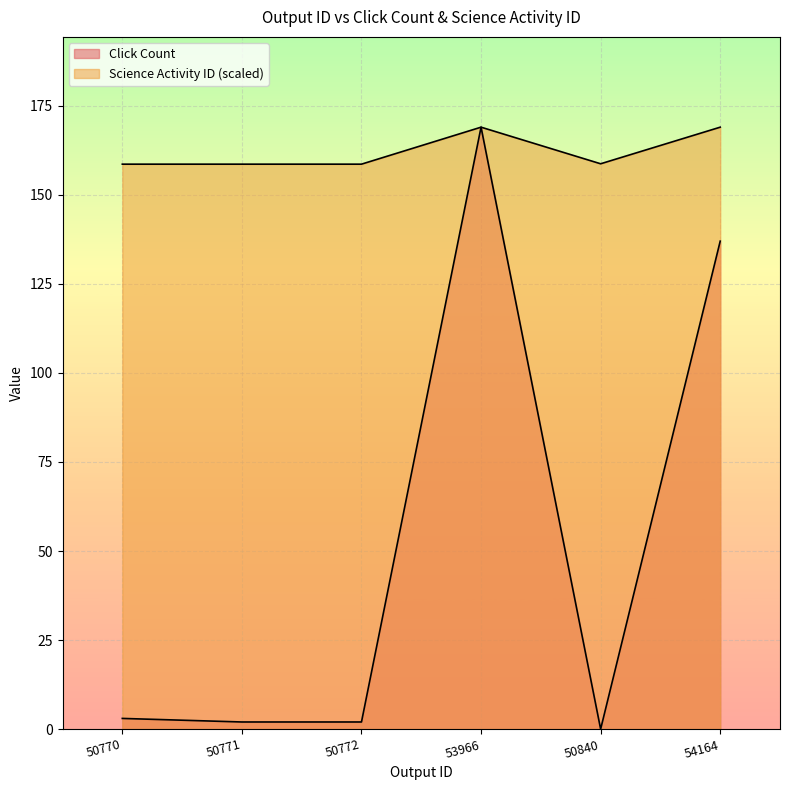

Is it true that Science Activity ID equals 169.0 at 53966?

True